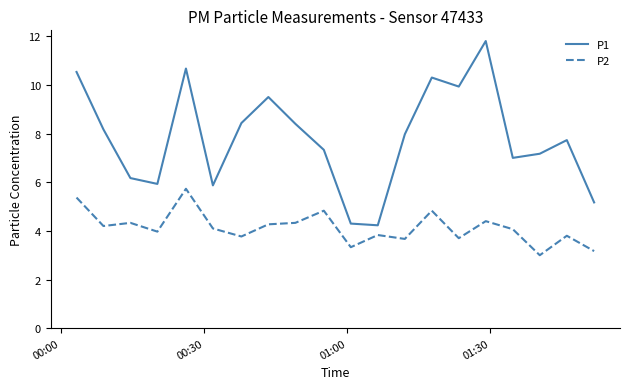

True or false: P2 and P1 intersect in this chart.

False